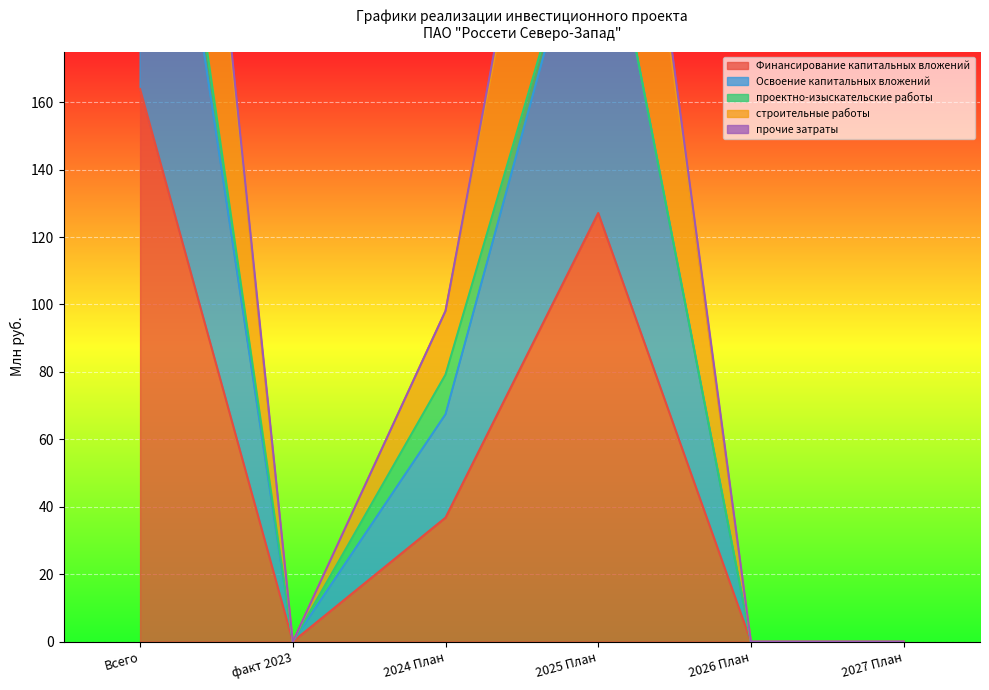

The value of Финансирование капитальных вложений at 2025 План is 33.4. True or false?

False